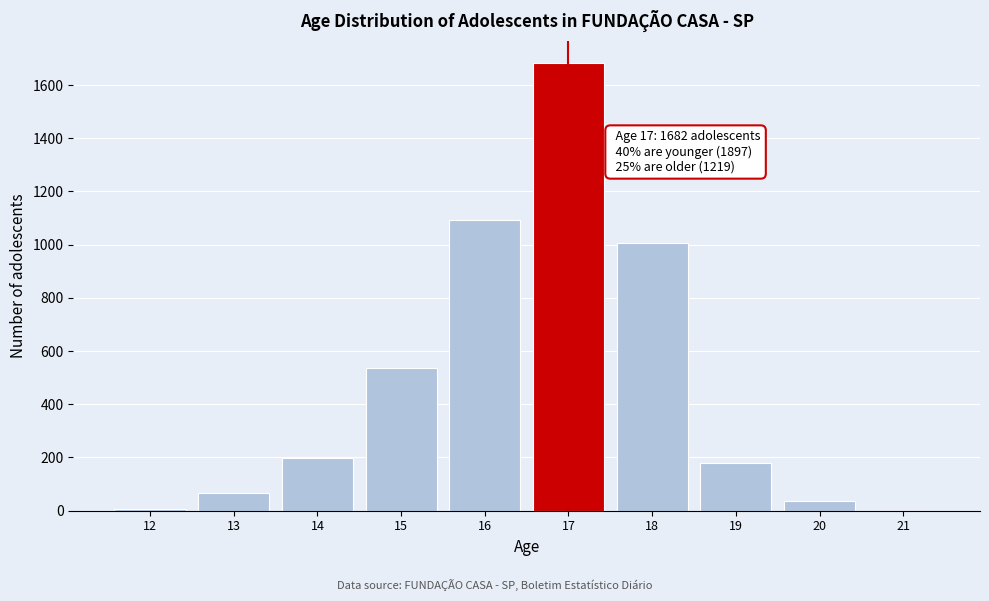

The value at 16 is 1091. True or false?

True